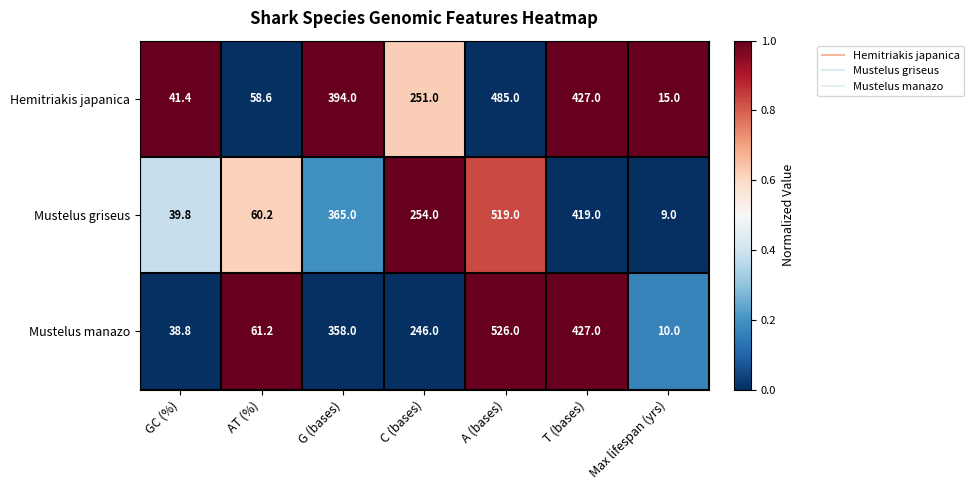

True or false: Mustelus griseus has a value of 715.7 at T (bases).

False